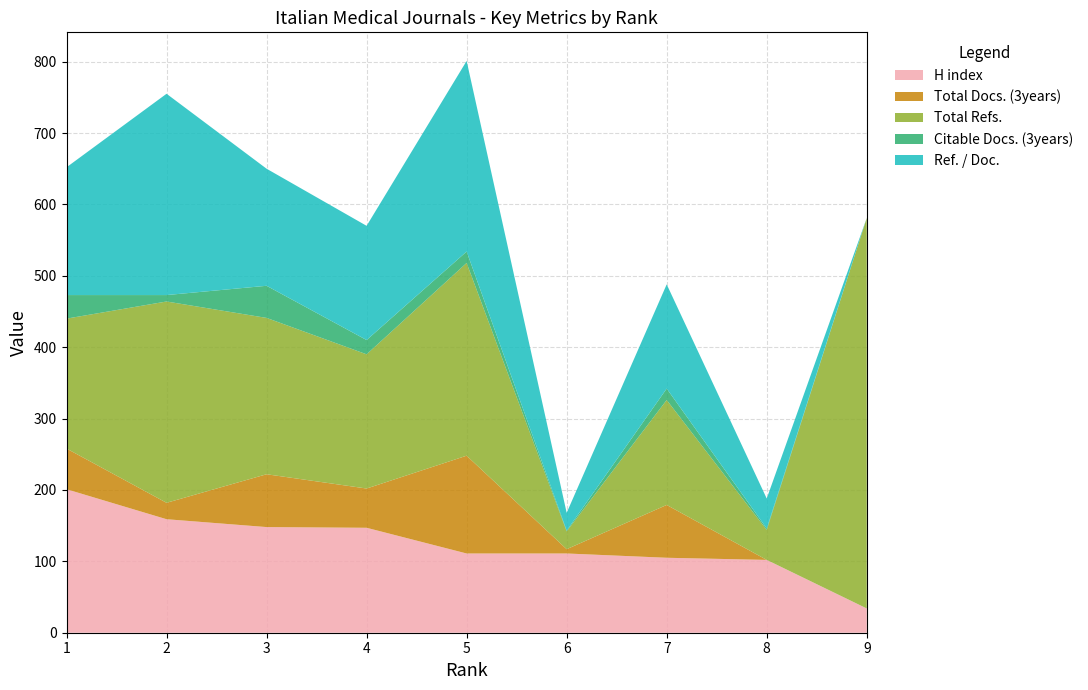

Reading left to right, list all the values displayed in this chart.

H index: 201	159	148	147	111	111	105	102	34
Total Docs. (3years): 57	23	74	55	137	6	74	0	0
Total Refs.: 182	282	219	188	270	25	147	42	547
Citable Docs. (3years): 33	9	45	20	16	1	16	2	0
Ref. / Doc.: 179	282	164	160	267	25	146	42	0